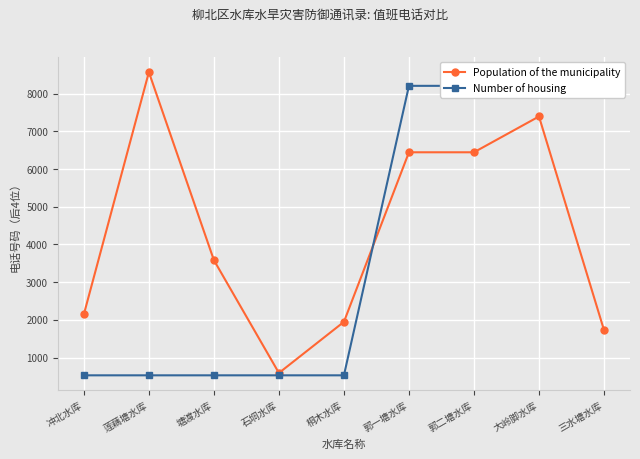

Which category has the lowest value across all series?

冲北水库